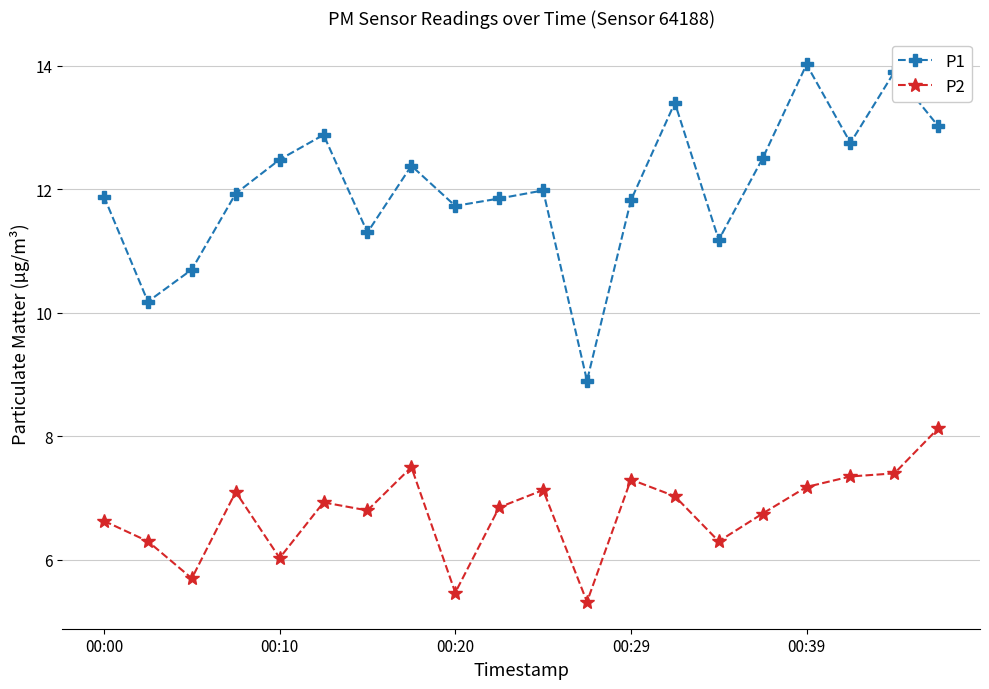

What are all the series names shown in the legend?

P1, P2